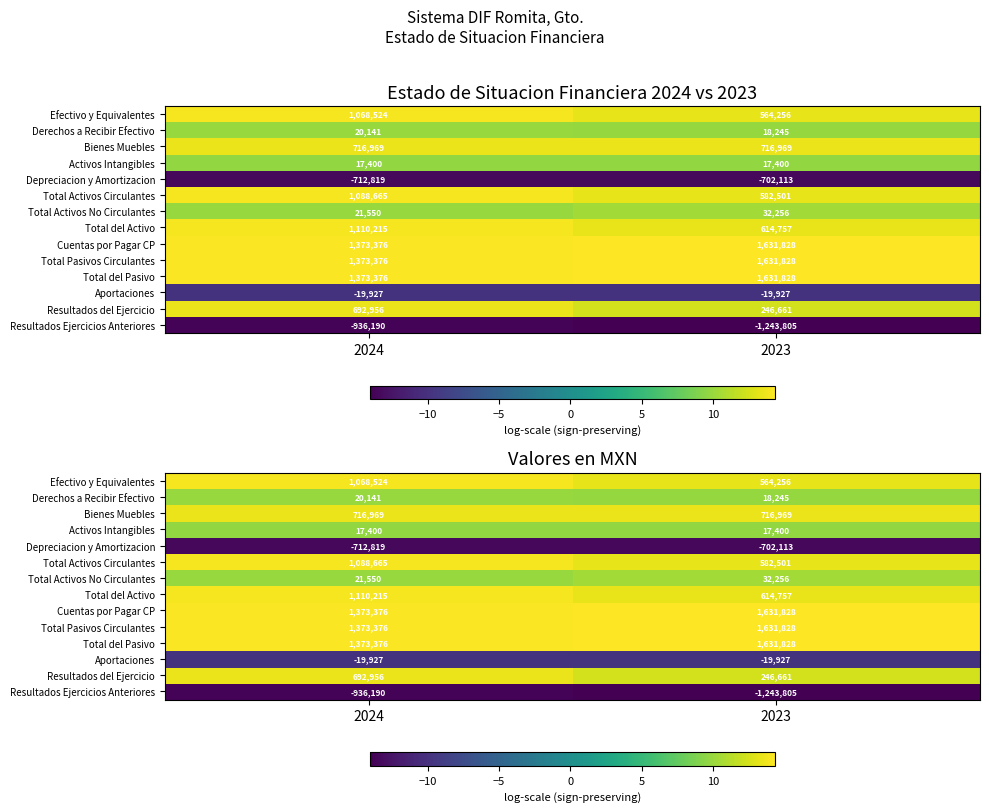

At which label does Total del Pasivo reach its minimum?

2024